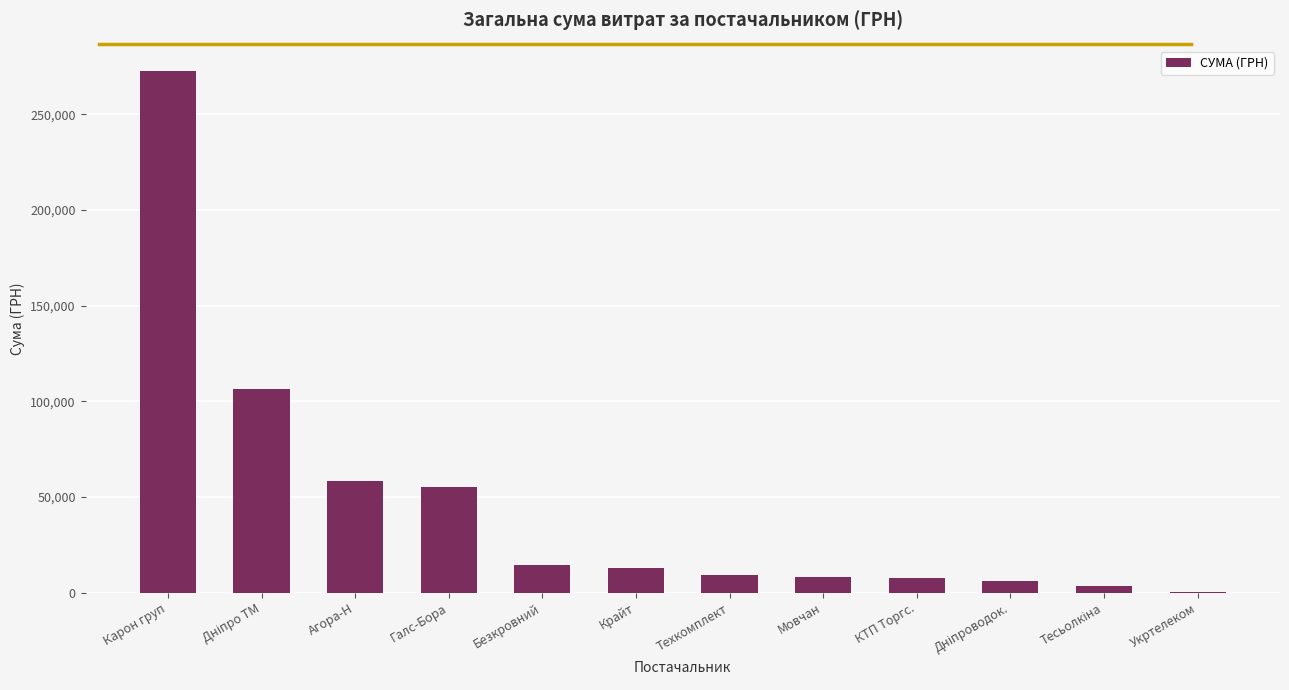

Read the value at Техкомплект.

9270.0